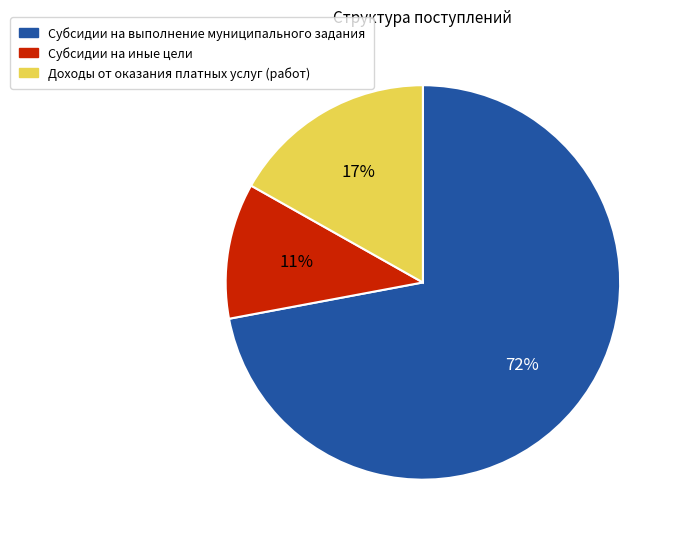

Approximately how many times larger is the value at Доходы от оказания платных услуг (работ) compared to Субсидии на иные цели?

1.5